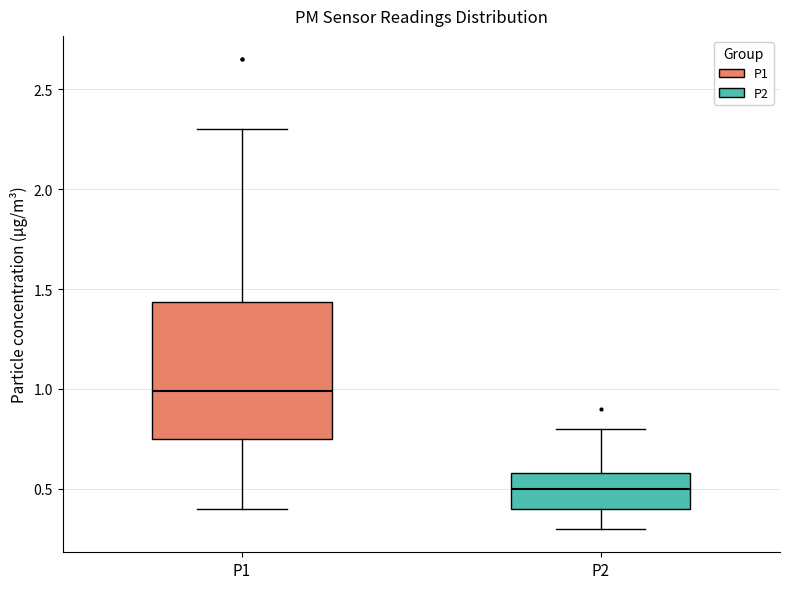

Which box has the lowest median line?

P2